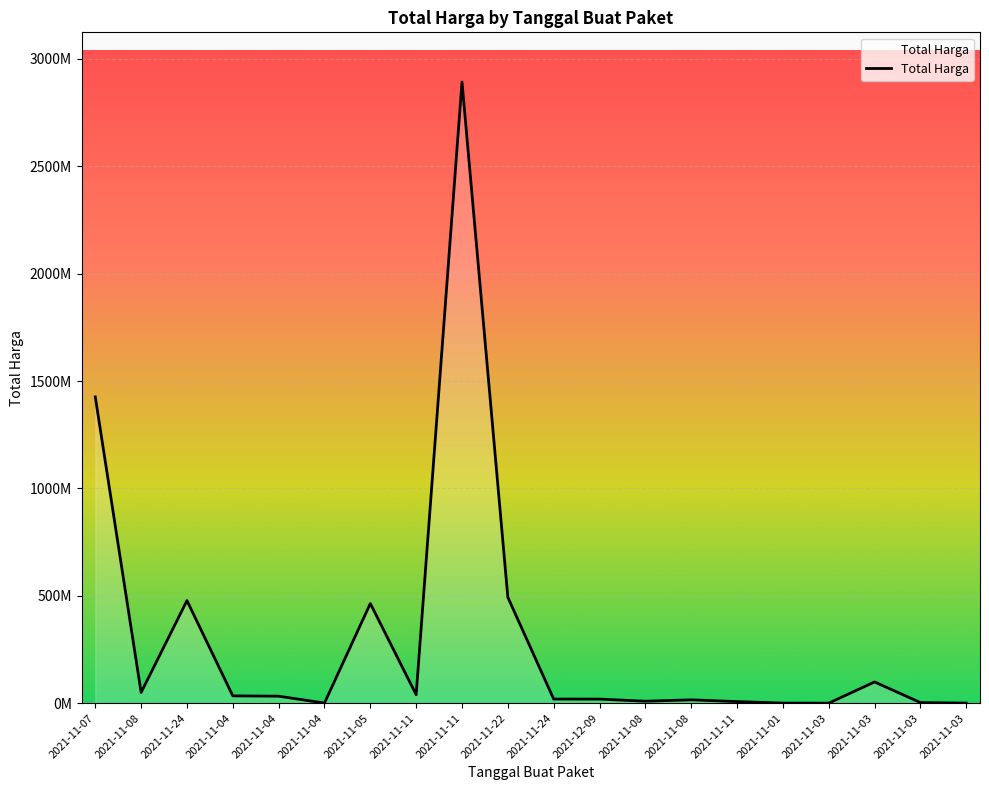

What is the sum of the values at 2021-11-24 and 2021-11-11?

517040000